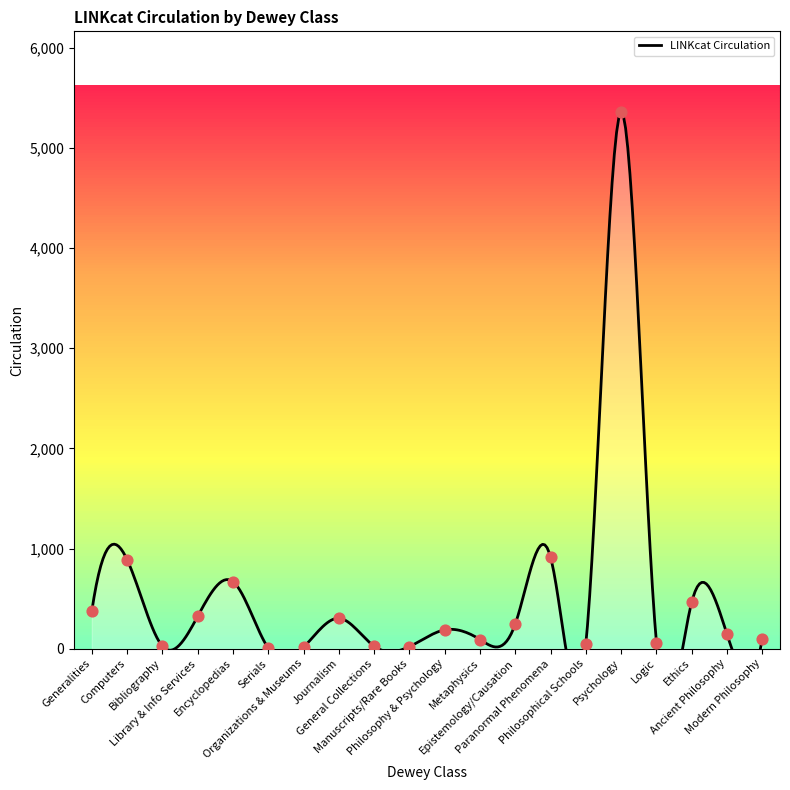

What is the ratio of the value at Organizations & Museums to the value at Metaphysics?

0.1